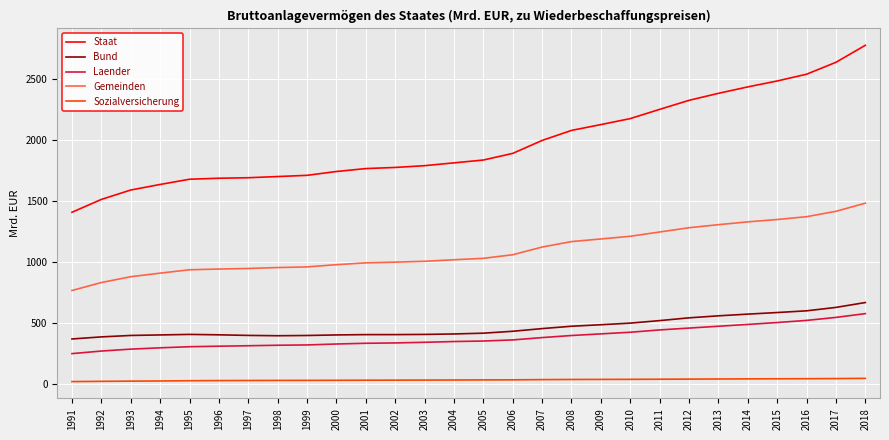

How many lines are shown in the chart?

5